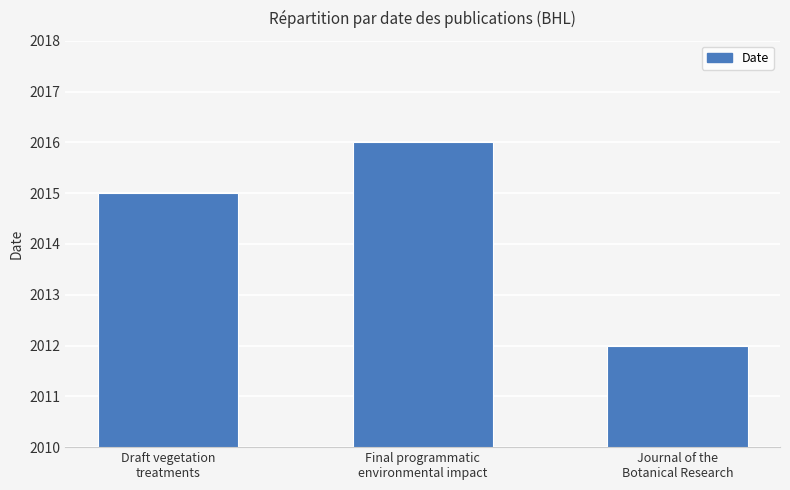

Which has a higher value, Final programmatic
environmental impact or Draft vegetation
treatments?

Final programmatic
environmental impact